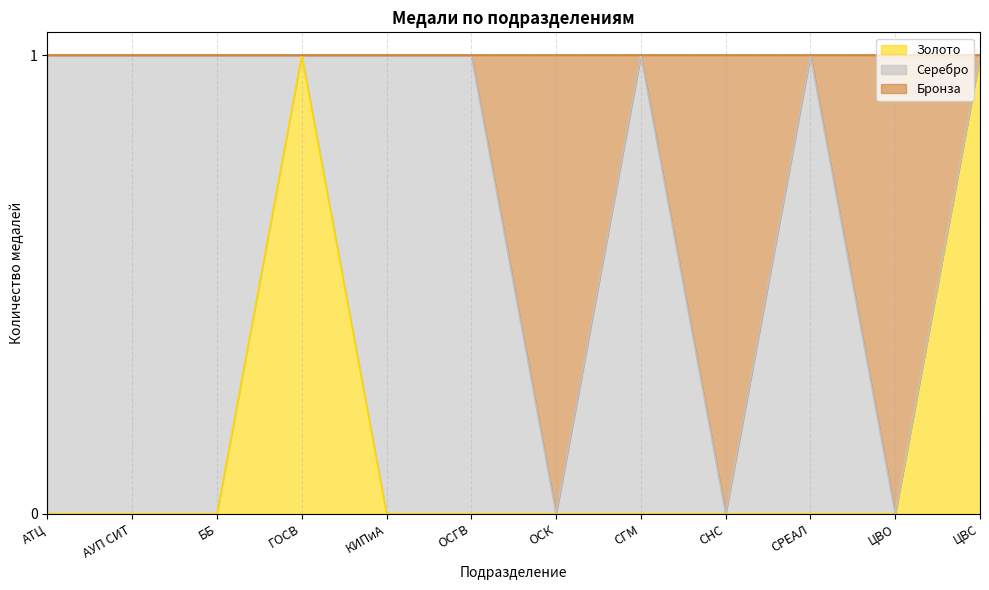

Which label corresponds to the largest value in the chart?

ГОСВ